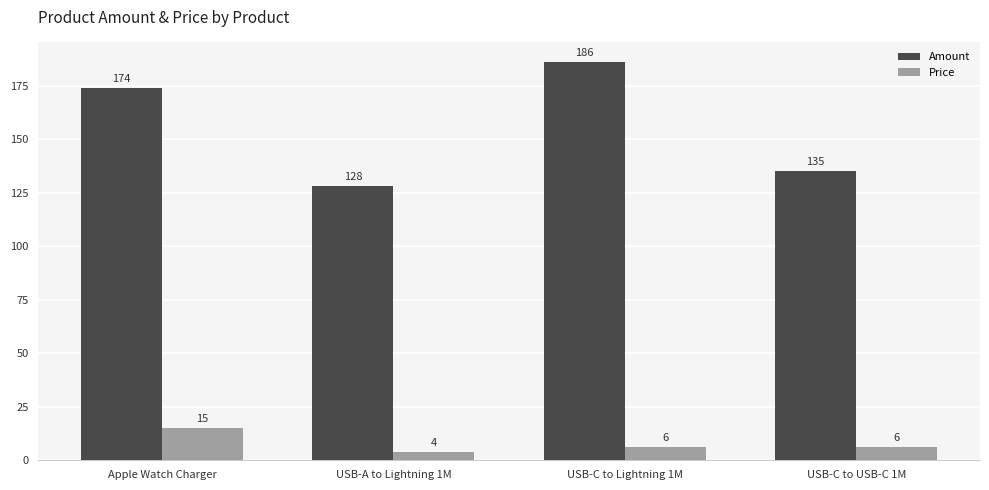

The value of Amount at USB-C to Lightning 1M is 334. True or false?

False